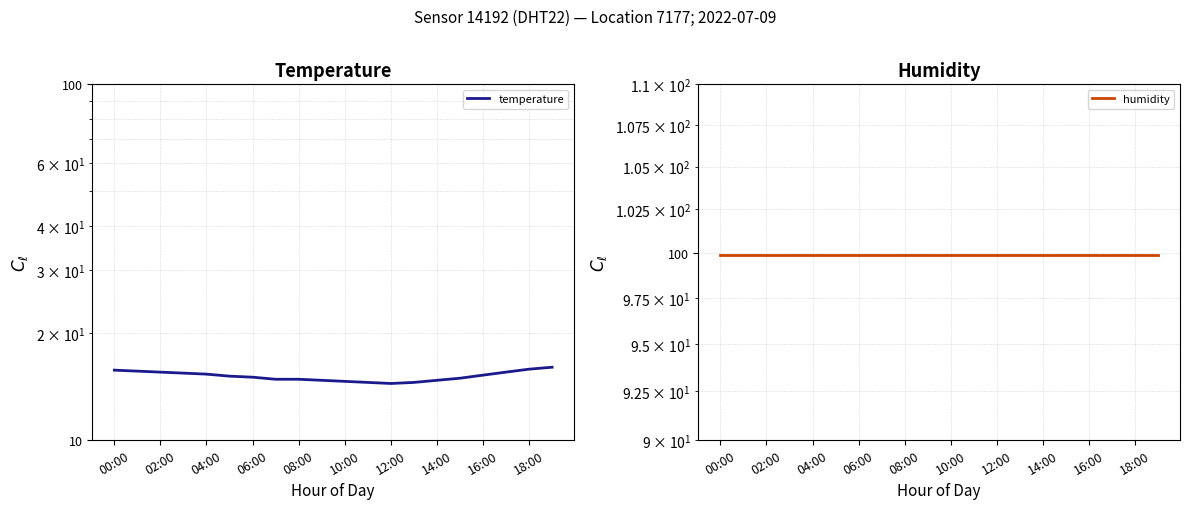

Reading left to right, extract all data points from this chart.

temperature: 15.7	15.6	15.5	15.4	15.3	15.1	15.0	14.8	14.8	14.7	14.6	14.5	14.4	14.5	14.7	14.9	15.2	15.5	15.8	16.0
humidity: 99.9	99.9	99.9	99.9	99.9	99.9	99.9	99.9	99.9	99.9	99.9	99.9	99.9	99.9	99.9	99.9	99.9	99.9	99.9	99.9